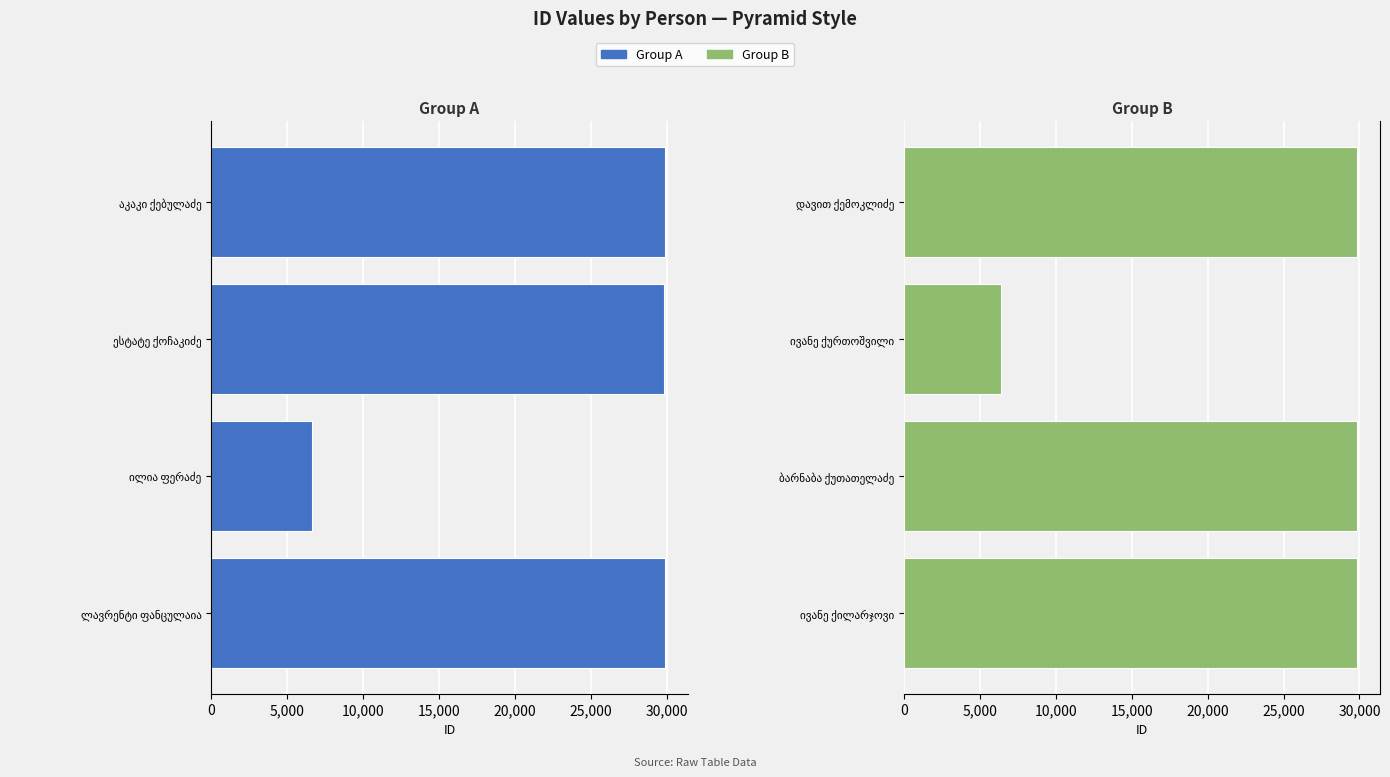

What is the value of the Right Group bar at the 1st from the left?

29860